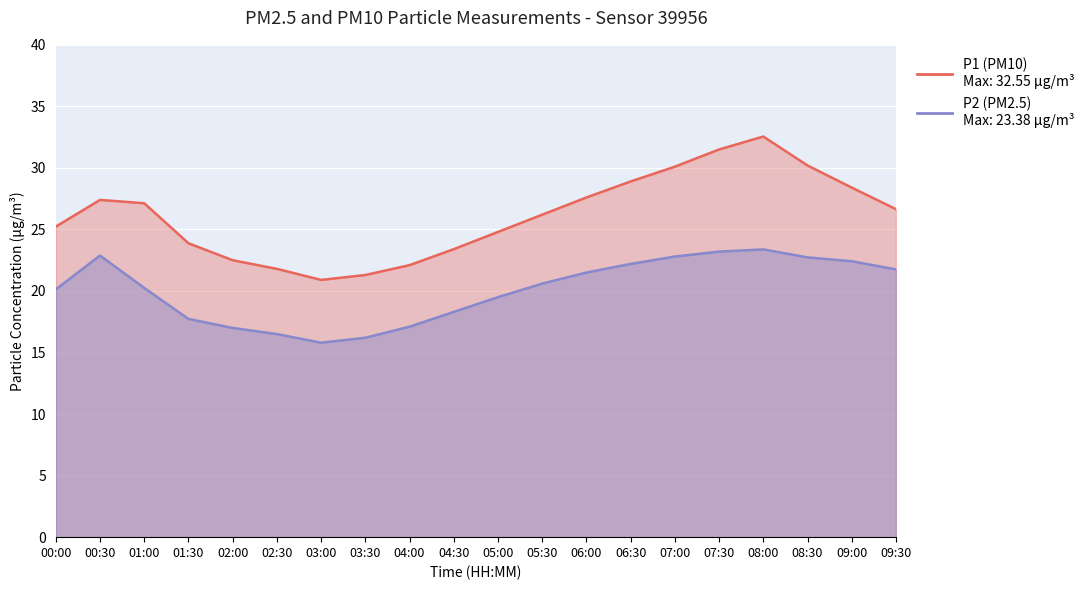

What are all the series names shown in the legend?

P1, P2